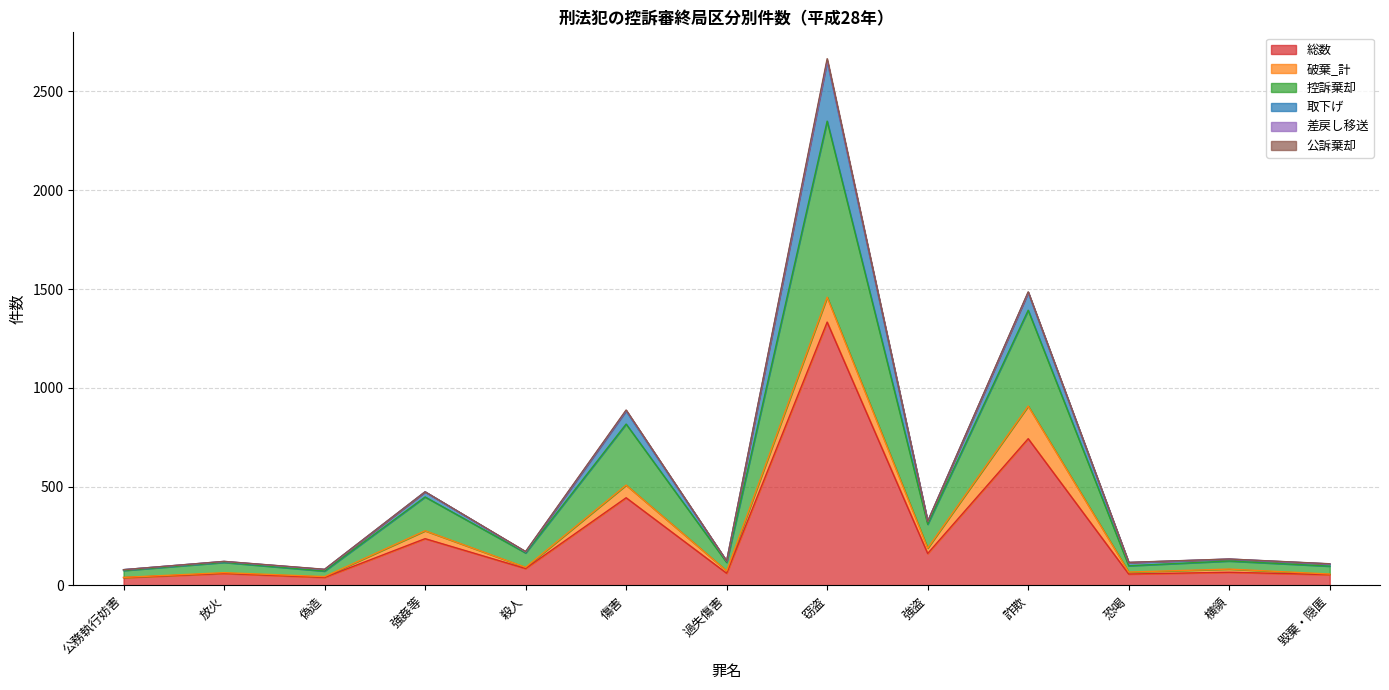

True or false: 控訴棄却 and 総数 intersect in this chart.

False